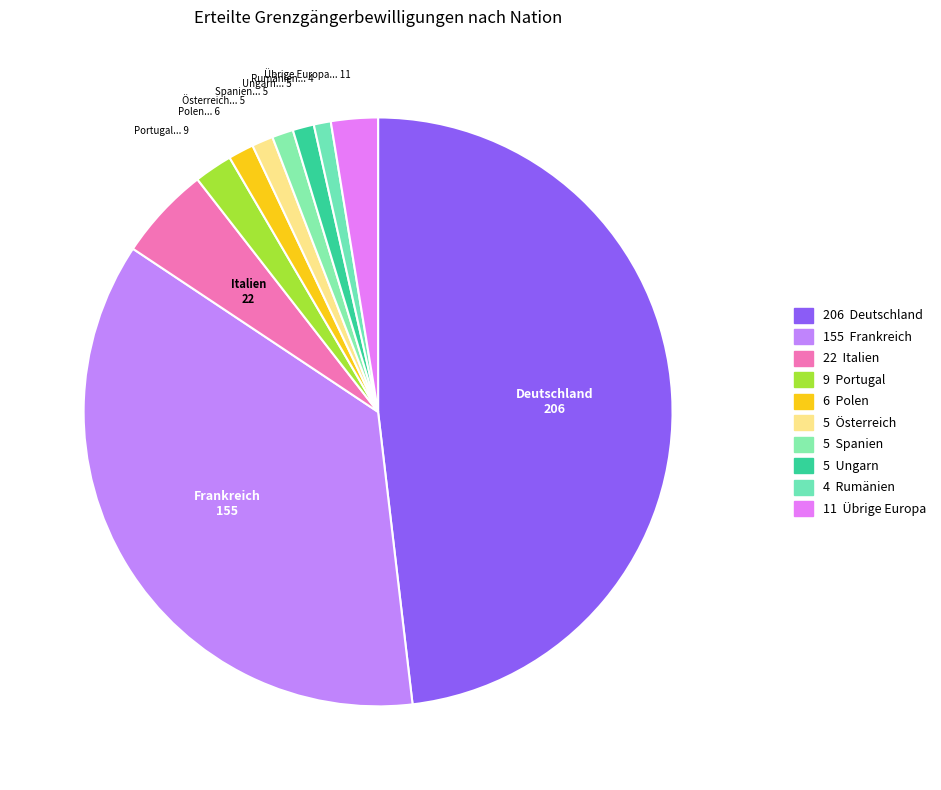

Rank the categories by value from lowest to highest.

Rumänien, Österreich, Spanien, Ungarn, Polen, Portugal, Übrige Europa, Italien, Frankreich, Deutschland